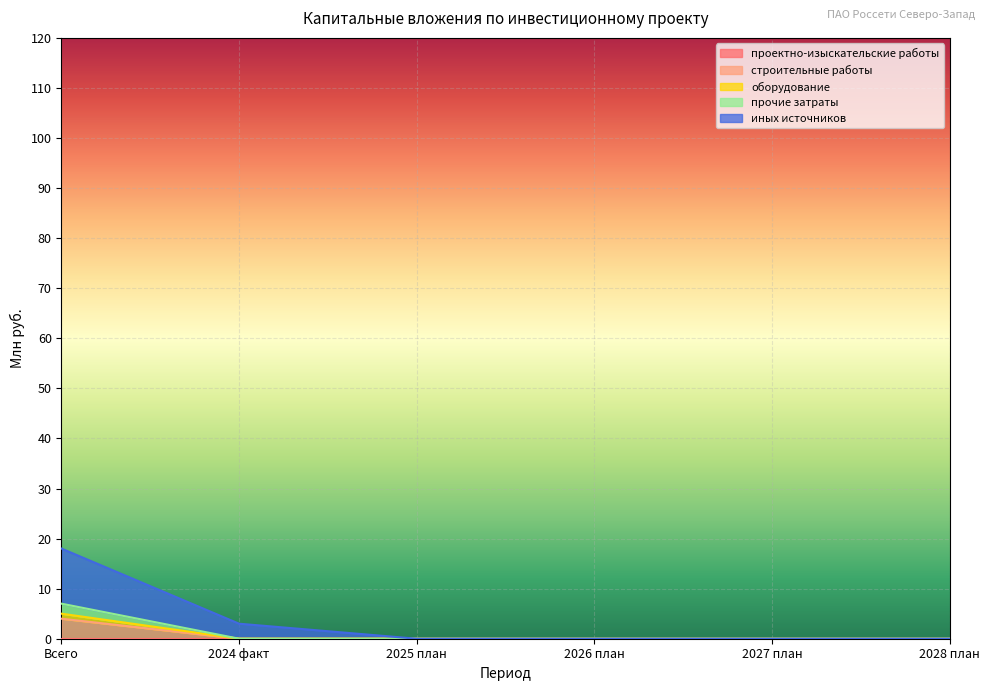

Where is строительные работы nearest to the value 2?

Всего